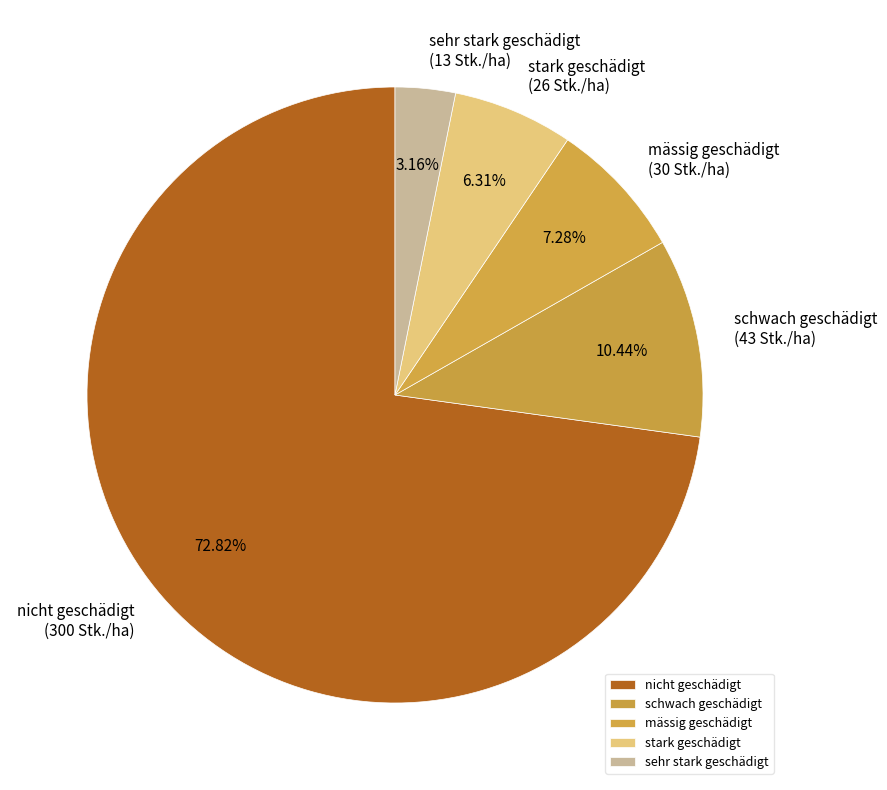

To the nearest percent, what is the difference between the nicht geschädigt and mässig geschädigt slice percentages?

66%